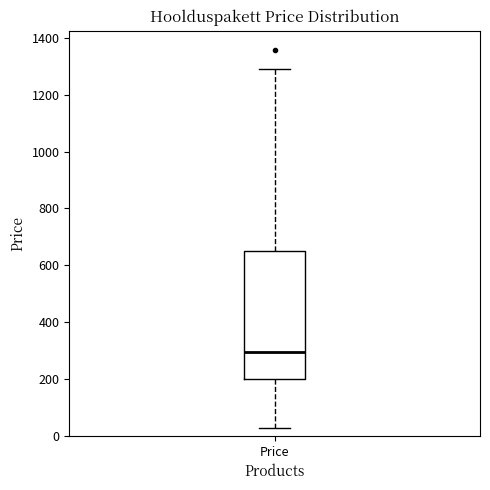

Where does the lower whisker of the box for Price end on the y-axis? The values are not printed on the chart, so give them approximately, as read against the axis.

20